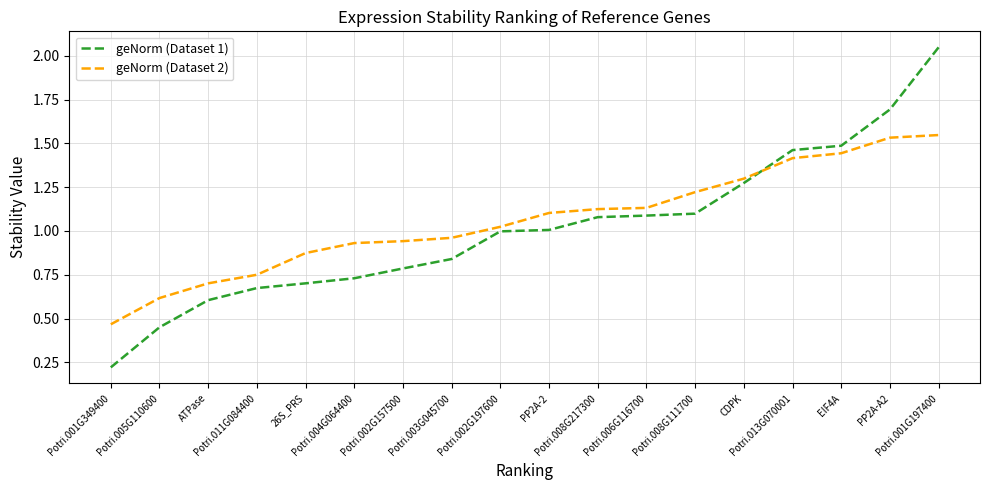

Rank the series by their maximum value, from lowest to highest.

geNorm (Dataset 2), geNorm (Dataset 1)